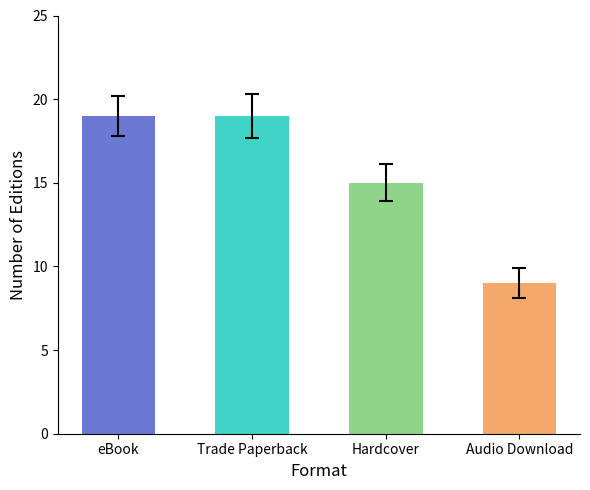

How many bars are there in total?

4